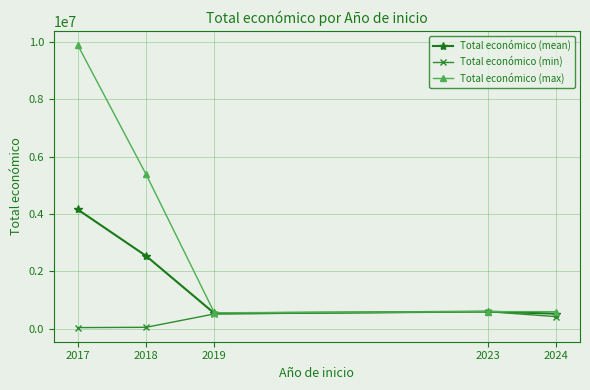

At which label is Total económico (max) closest to 5229620?

2018